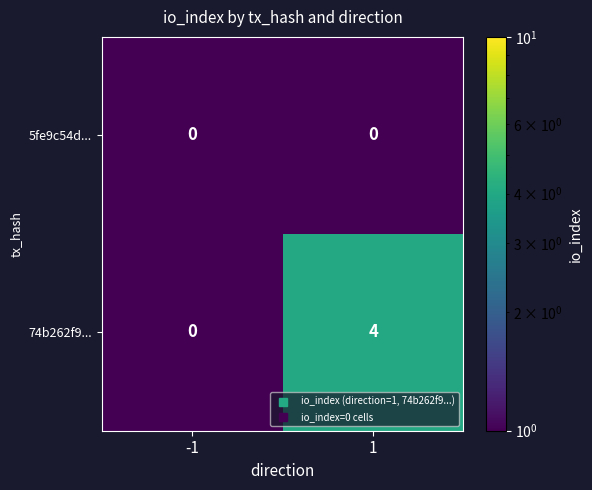

How many series are shown in this chart?

2